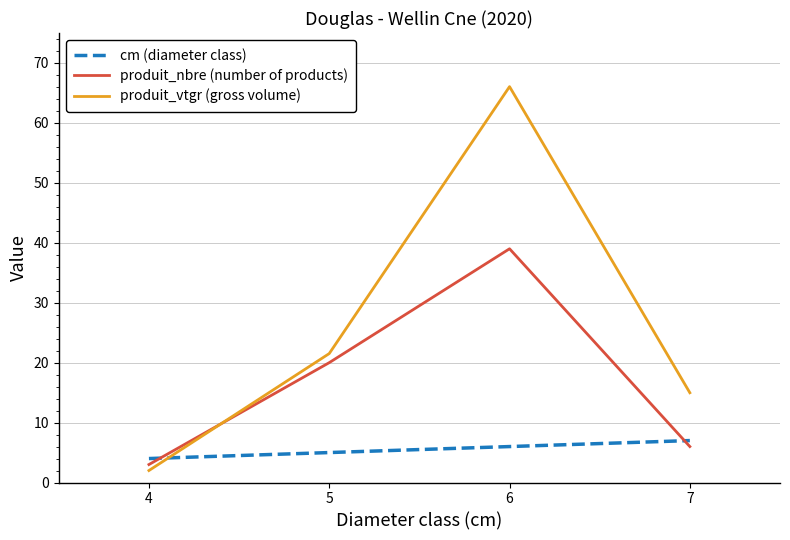

What are all the series names shown in the legend?

cm (diameter class), produit_nbre (number of products), produit_vtgr (gross volume)